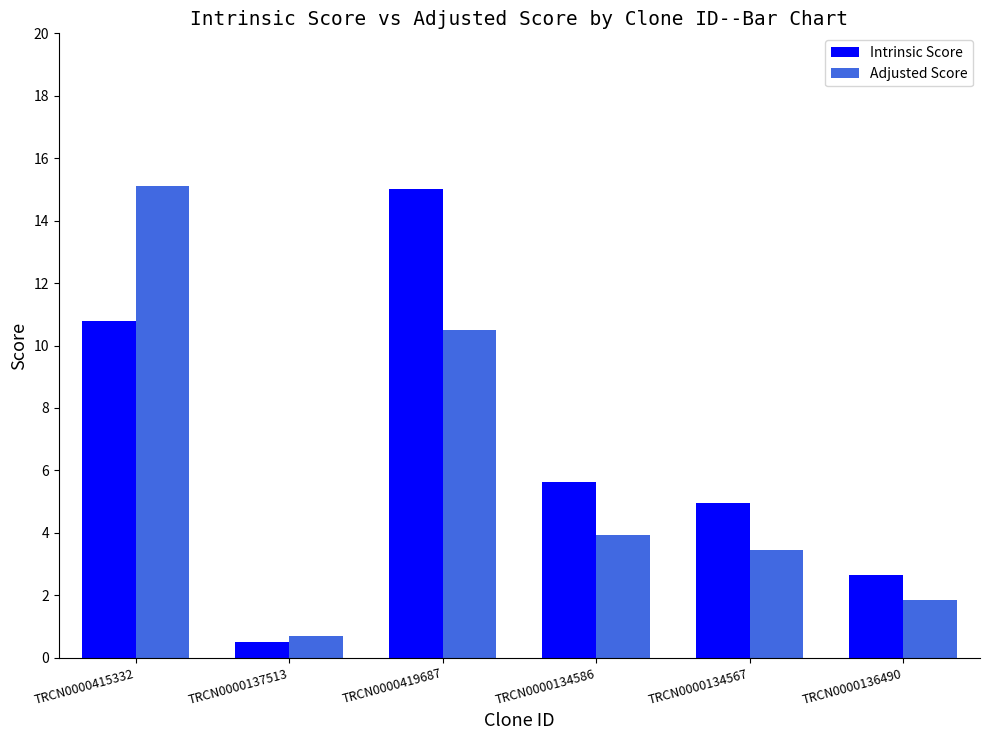

What is the sum of the Adjusted Score values at TRCN0000134586 and TRCN0000137513?

4.6